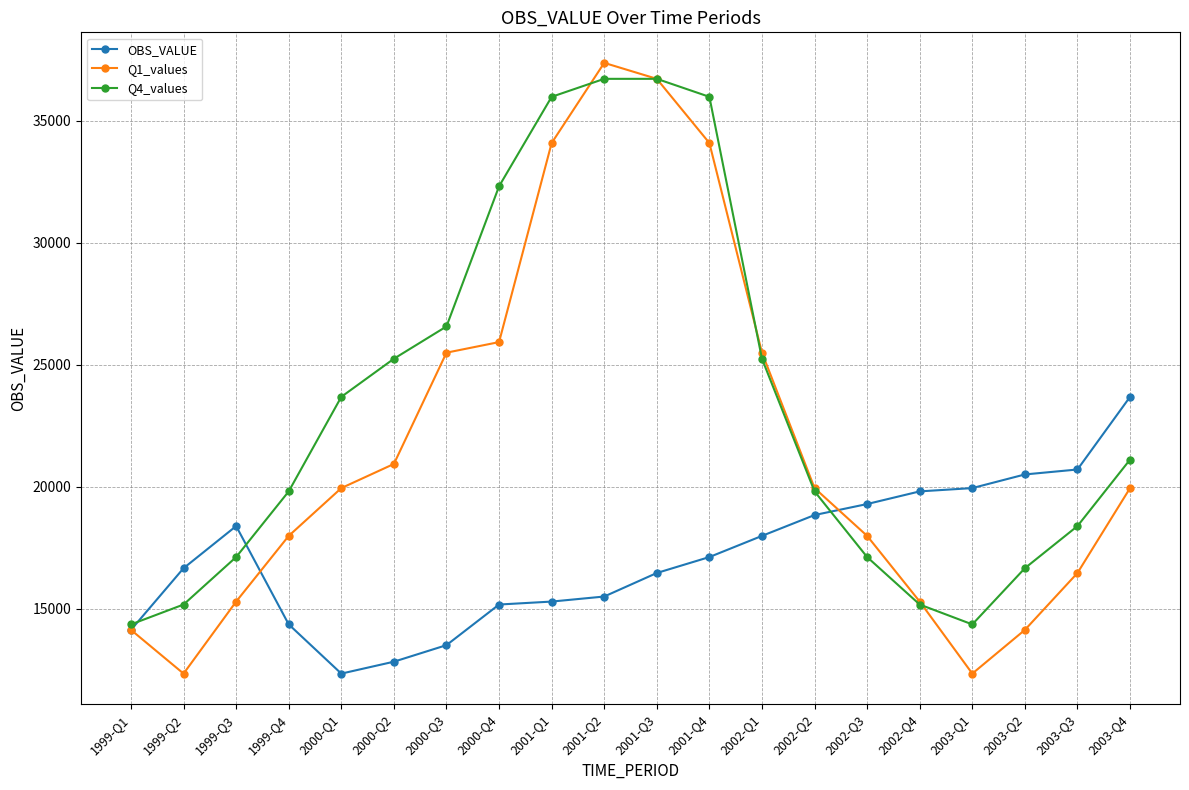

What is the value of the Q4_values point at the 11th from the left?

36719